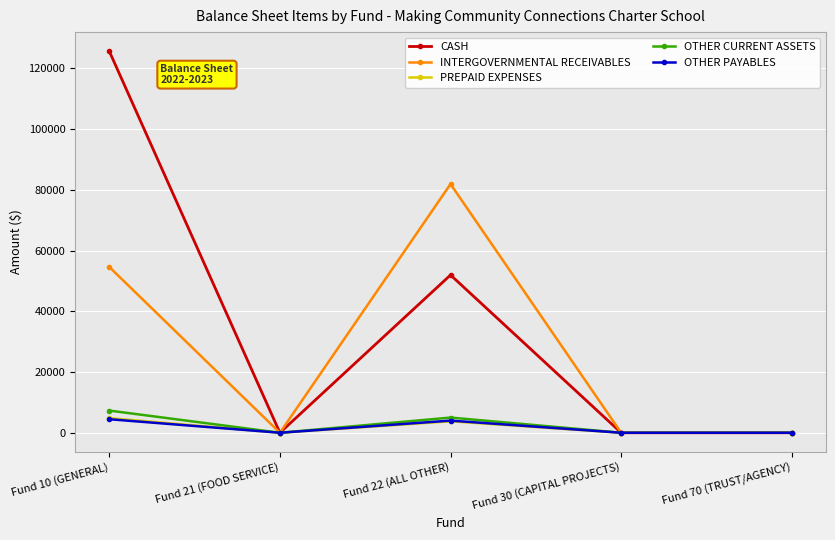

At how many categories does at least one series exceed 1079?

2